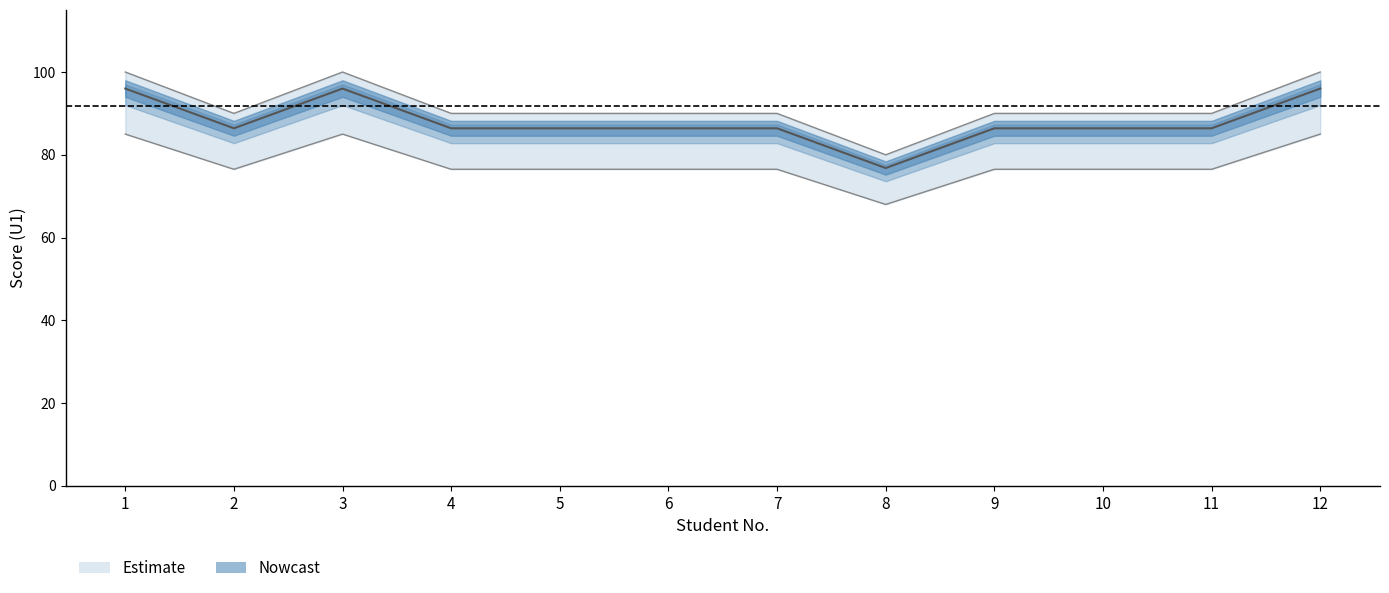

True or false: PROM. has a value of 100.0 at 12.

True